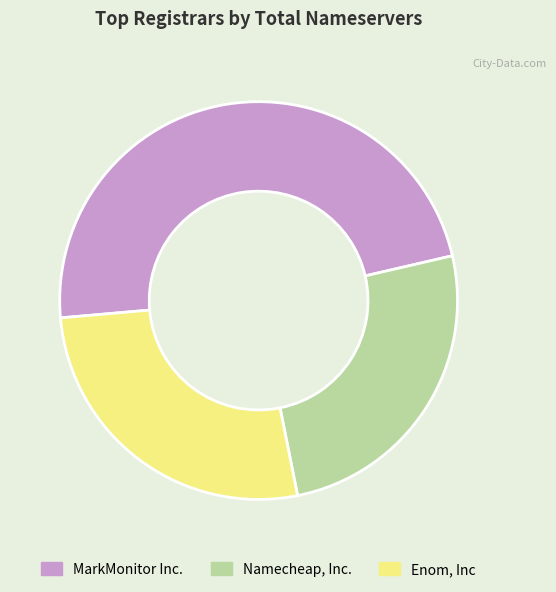

What is the ratio of the value at Enom, Inc to the value at MarkMonitor Inc.?

0.6